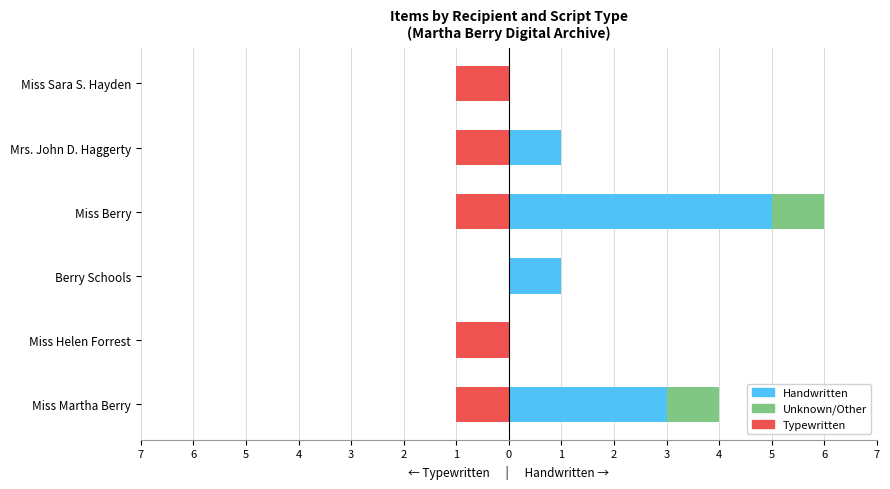

How many bars are there in total?

18